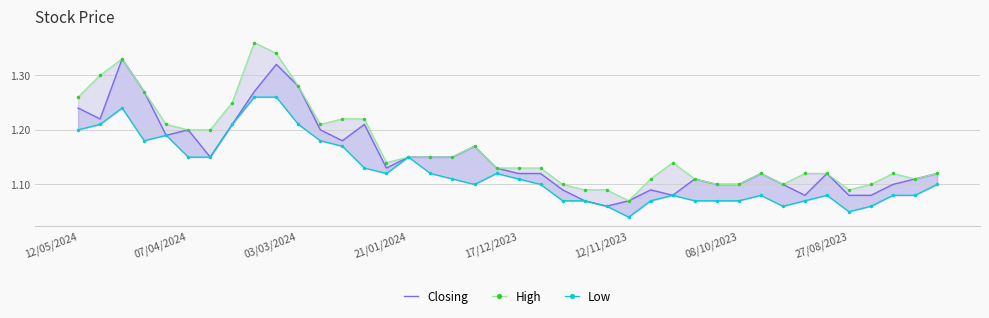

What is the lowest value of the Closing series?

1.1